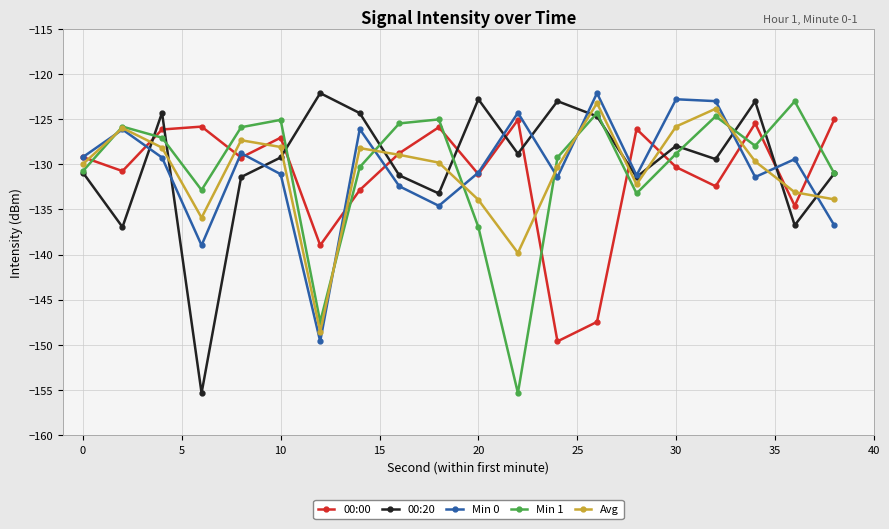

What are all the series names shown in the legend?

00:00, 00:20, Min 0, Min 1, Avg